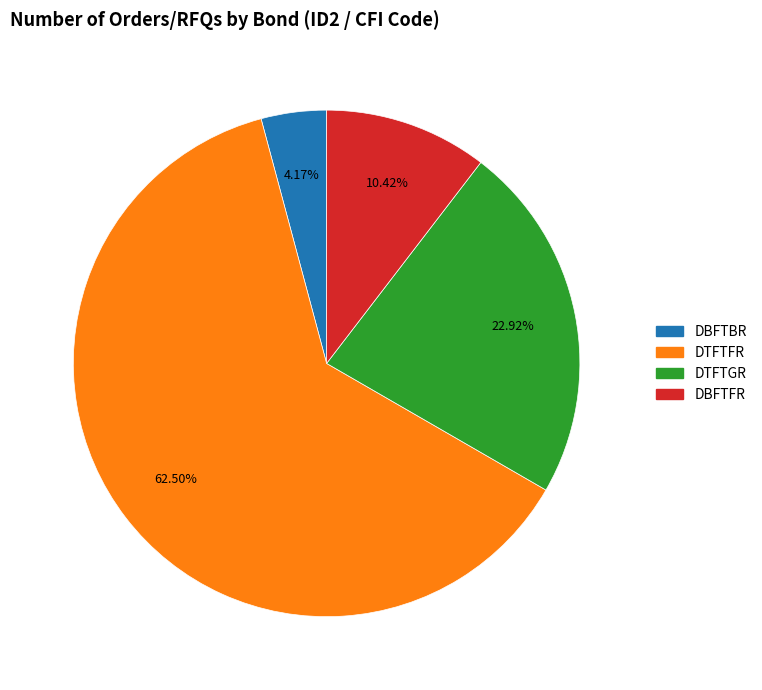

The DTFTGR slice represents 12% of the pie. True or false?

False